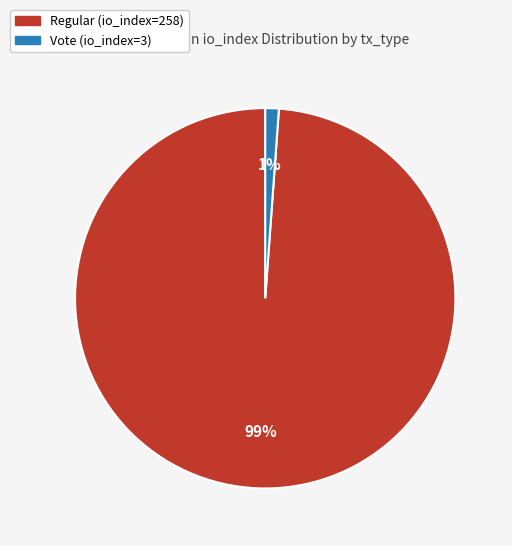

Which slice is the largest?

Regular (io_index=258)